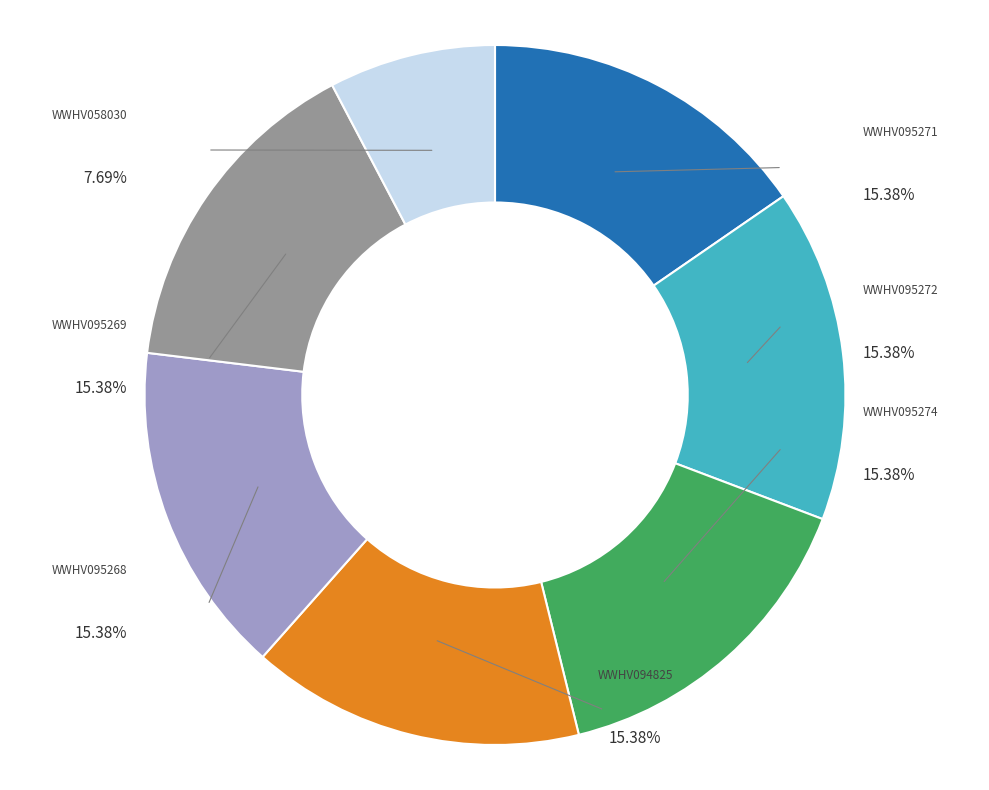

Does WWHV095274 represent more than half of the total?

No